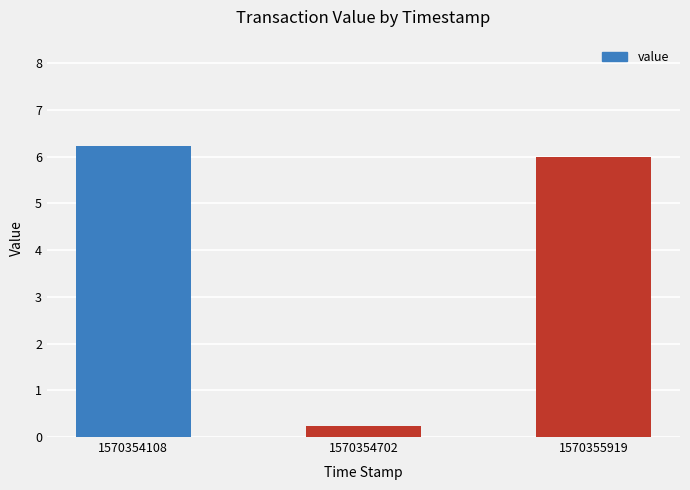

At which label is the value closest to 3?

1570354702